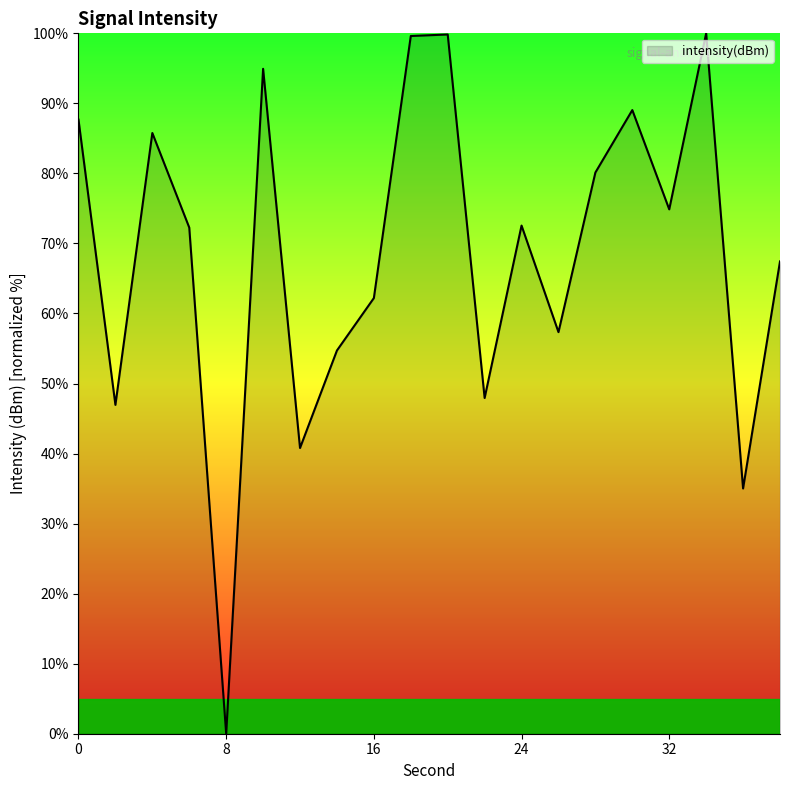

What is the greatest value displayed?

100.0